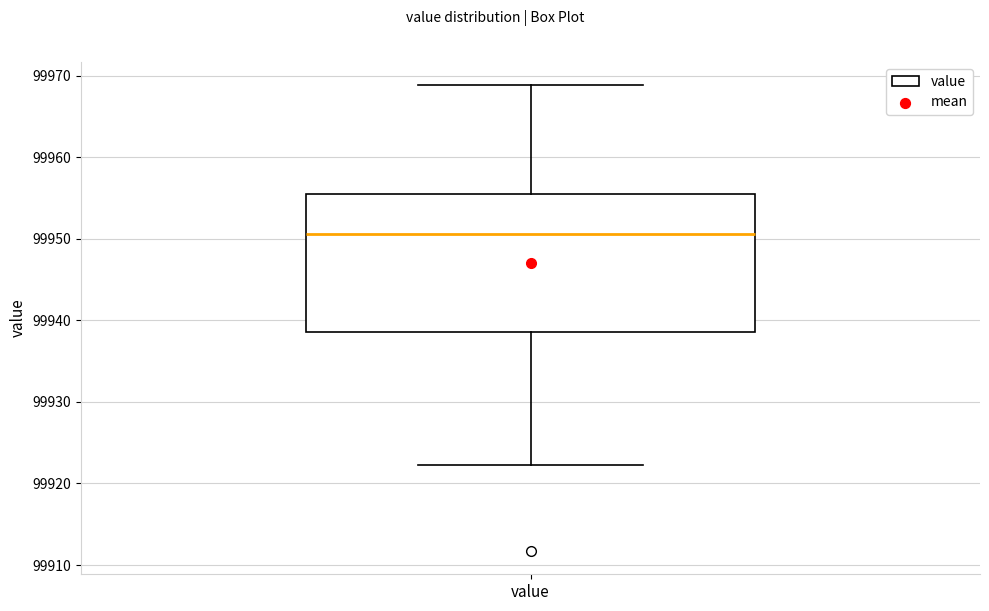

Transcribe this box plot: give where the median line is, the range the box spans, and where the two whiskers end, as read against the y-axis. The values are not printed on the chart, so give them approximately, as read against the axis.

median 99951, box 99939 to 99956, whiskers 99922 to 99969